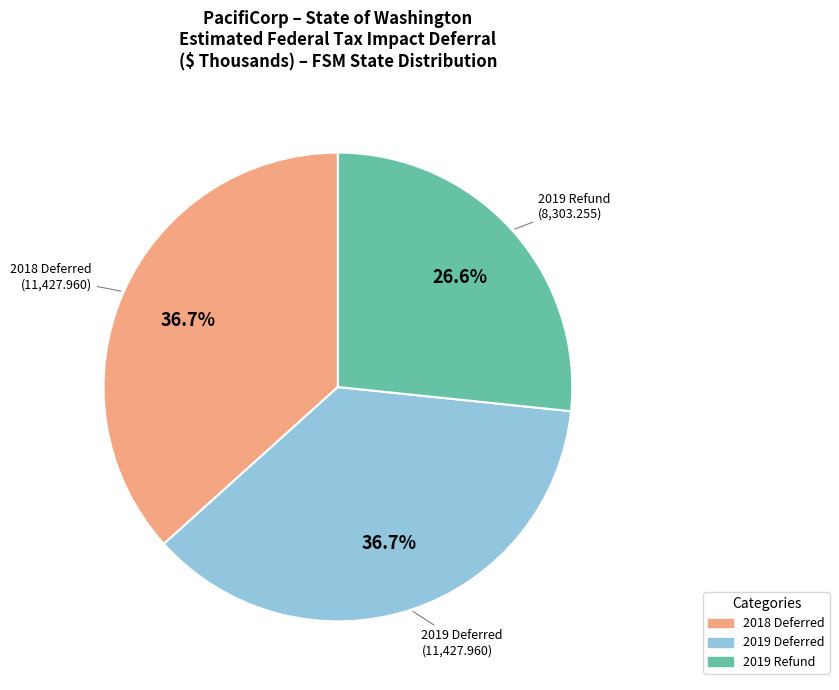

Which slice is the smallest?

2019 Refund